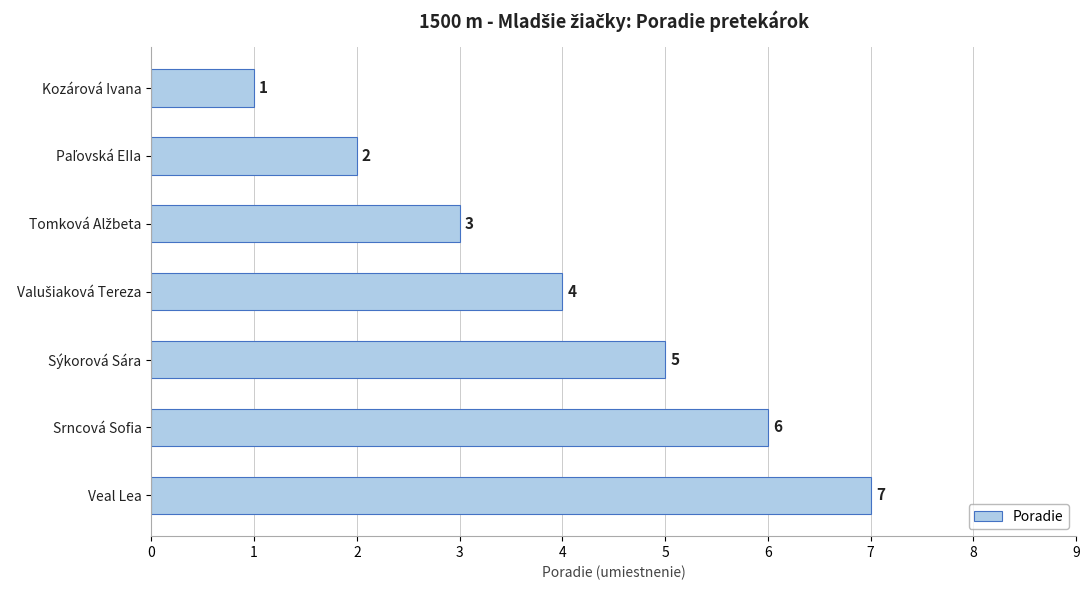

Which has a higher value, Sýkorová Sára or Kozárová Ivana?

Sýkorová Sára